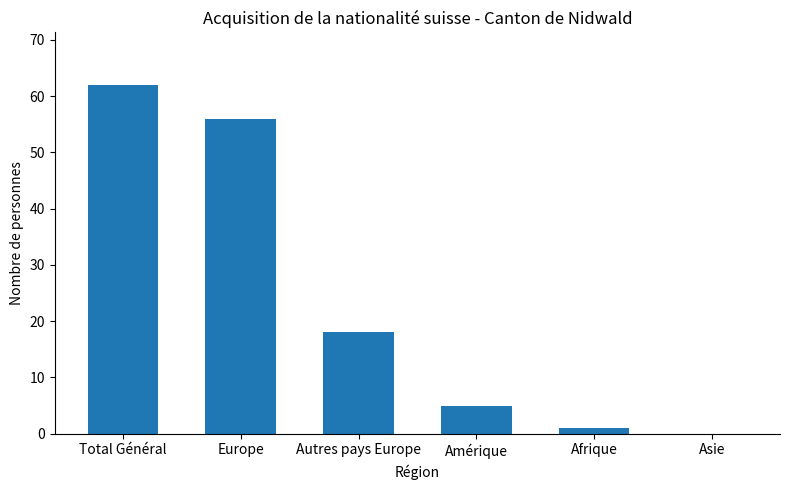

Between Asie and Europe, which is larger?

Europe